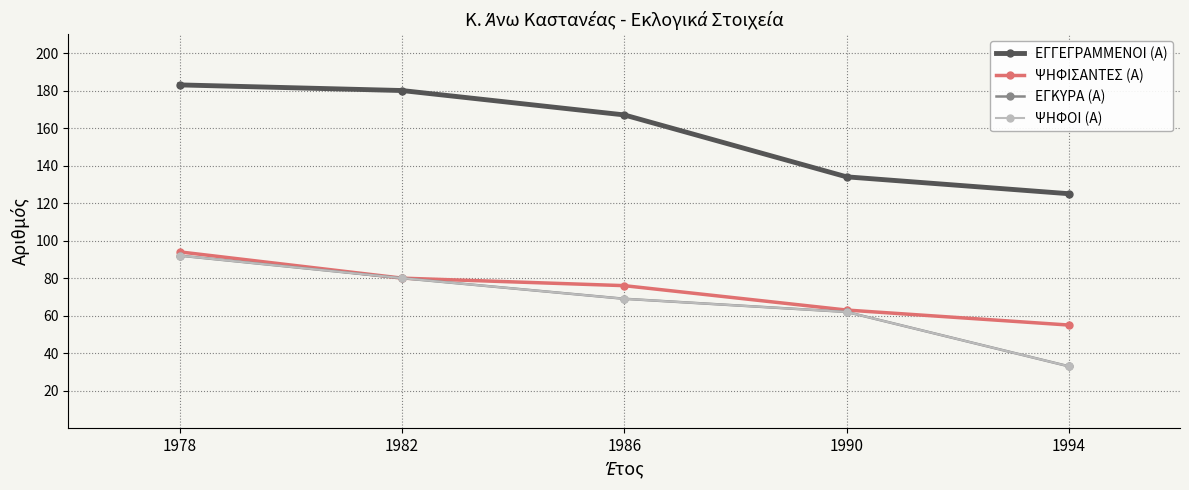

At 1982, list the series in order from largest to smallest.

ΕΓΓΕΓΡΑΜΜΕΝΟΙ (Α), ΨΗΦΙΣΑΝΤΕΣ (Α), ΕΓΚΥΡΑ (Α), ΨΗΦΟΙ (Α)